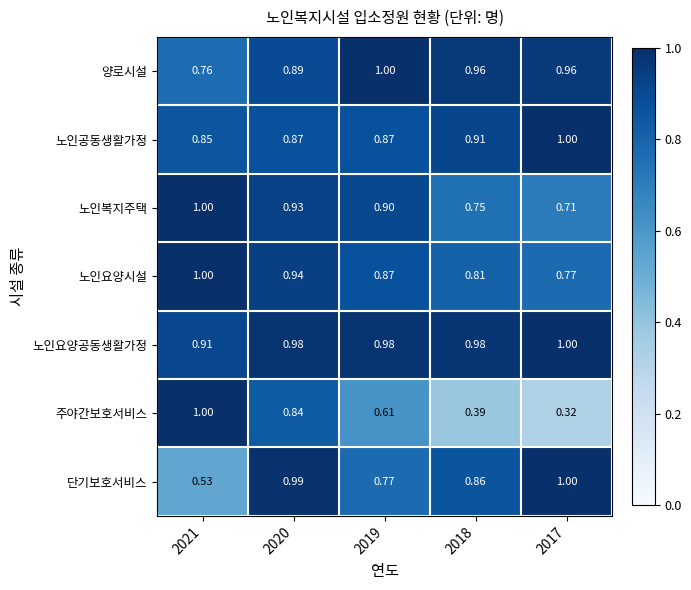

Is the value of 노인요양시설 at 2020 greater than the value of 단기보호서비스 at 2019?

Yes